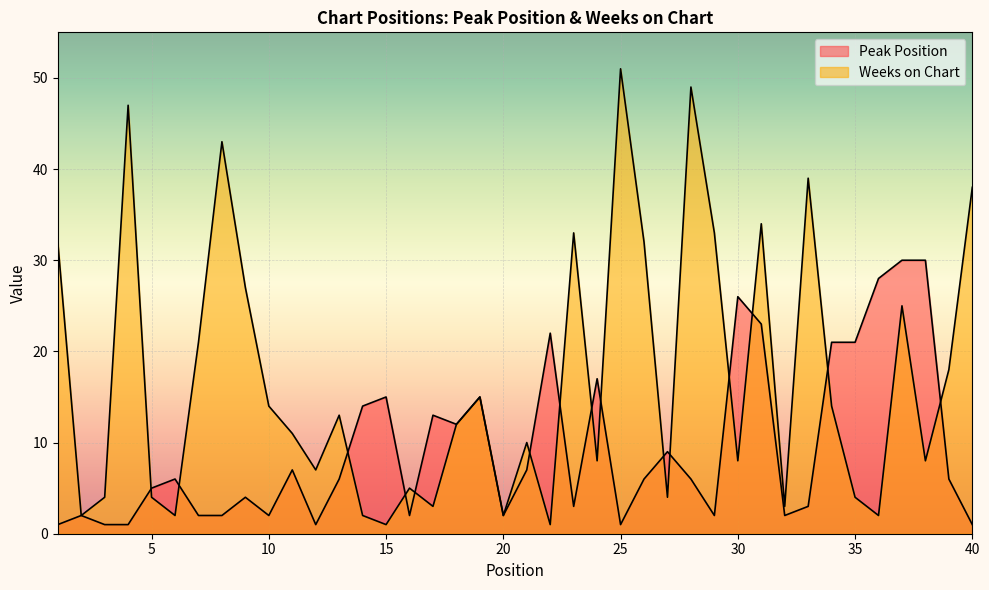

Rank the series at 21 from highest to lowest value.

Weeks on Chart, Peak Position